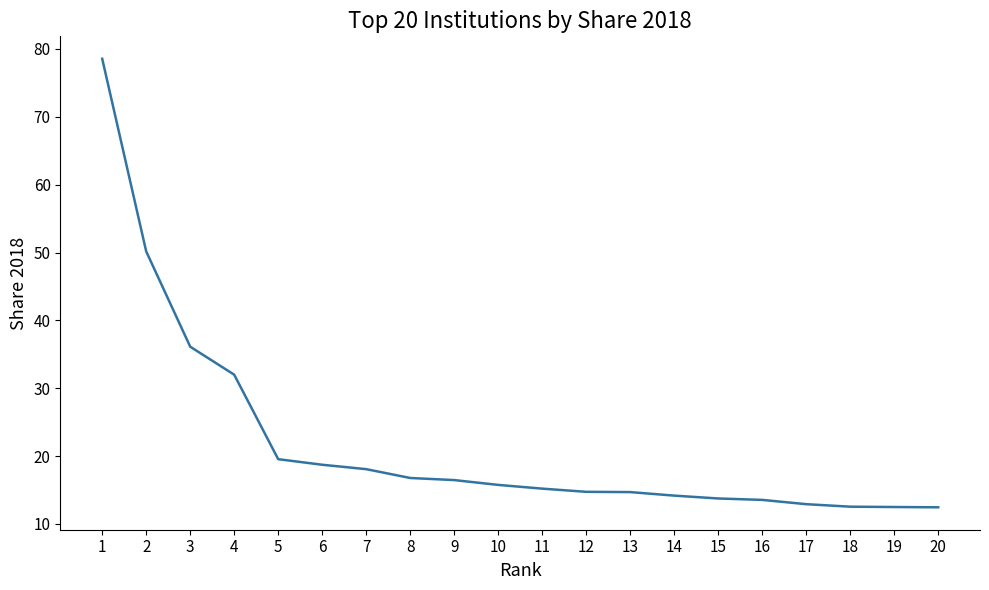

What is the difference between the maximum and minimum values?

66.1